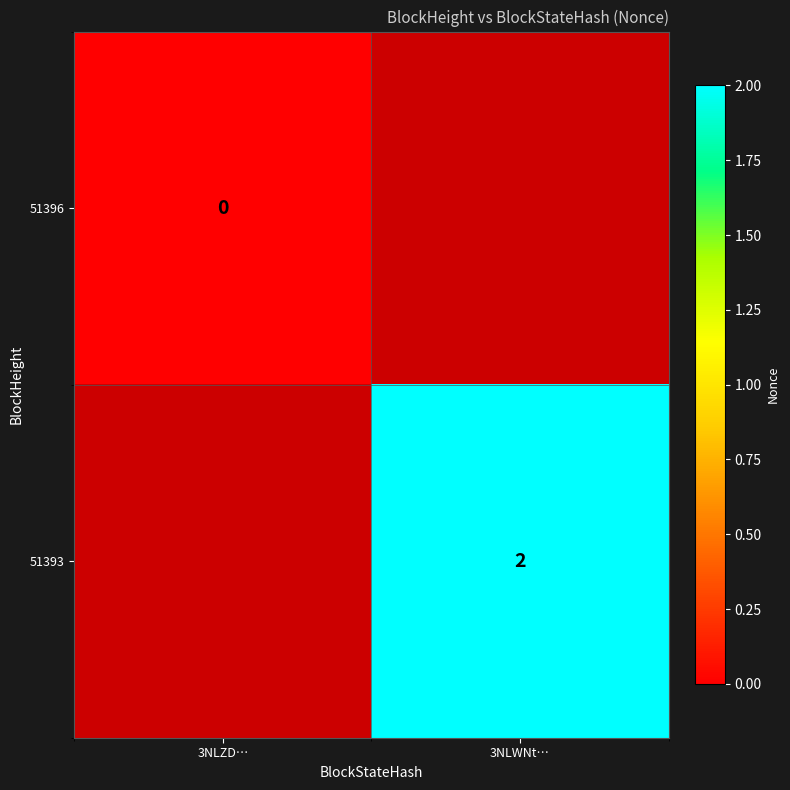

Is it true that 51393 equals 2 at 3NLWNt…?

True